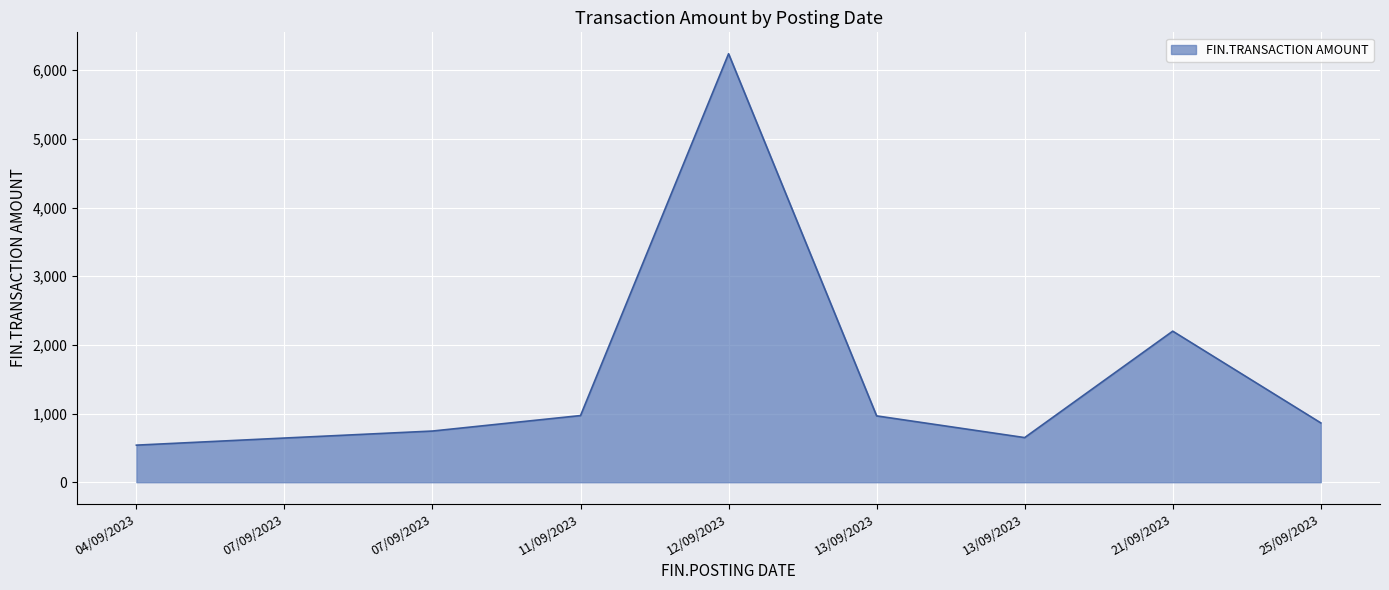

How many points are lower than both their immediate neighbors (excluding endpoints)?

1